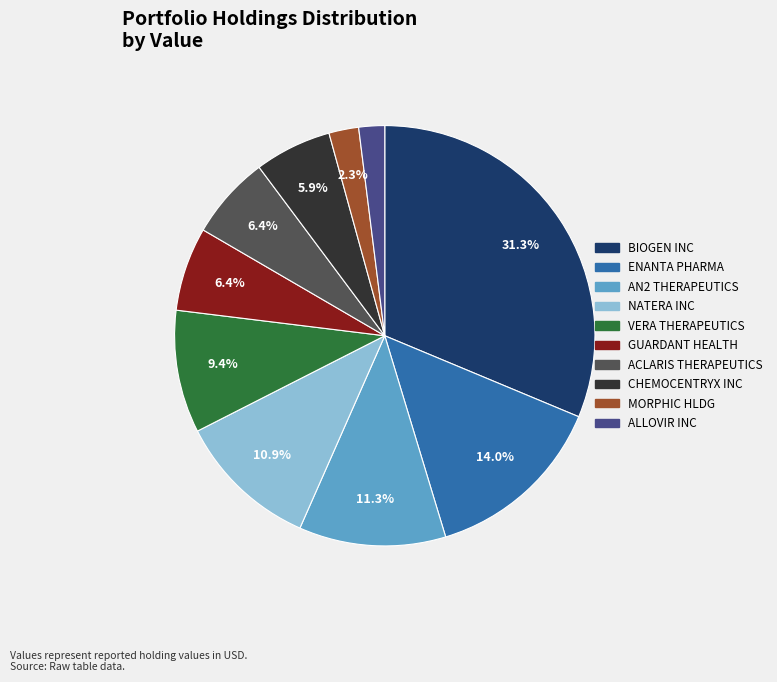

Is there any slice that represents more than half of the pie?

No